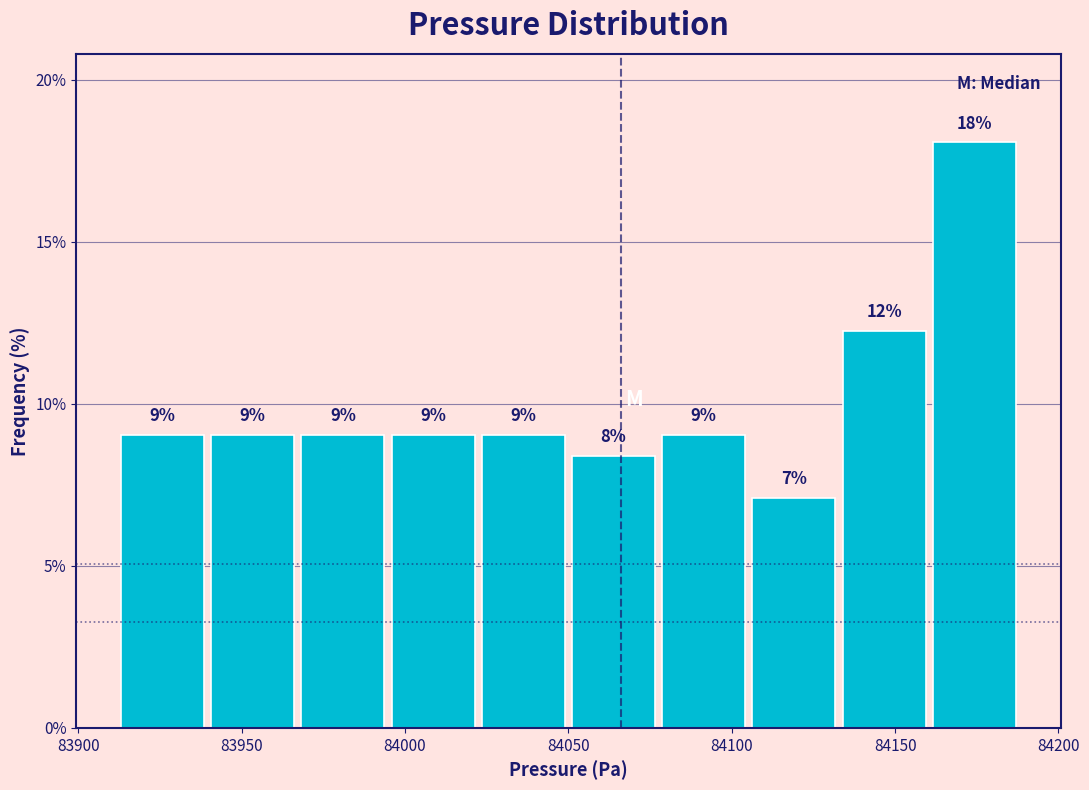

Over which range of the x-axis is the bar tallest?

84160 to 84190